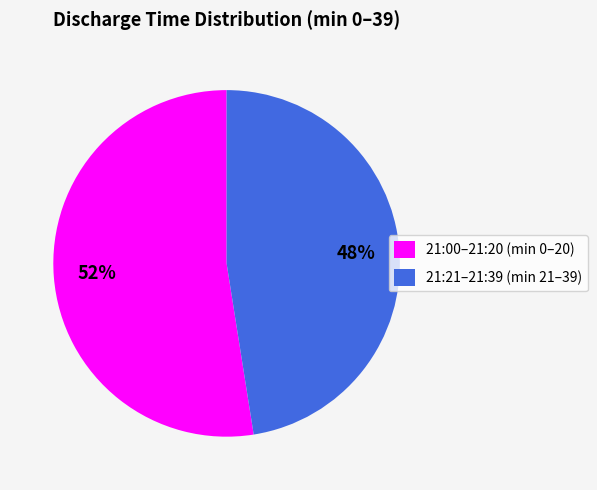

What is the ratio of the value at 21:21–21:39 (min 21–39) to the value at 21:00–21:20 (min 0–20)?

0.9